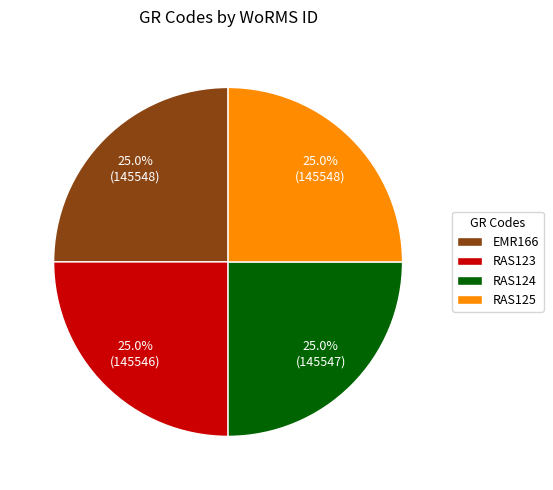

What percentage do RAS123 and RAS125 together represent?

50.0%